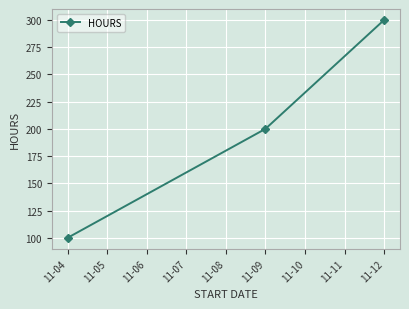

How many categories are shown in the chart?

3